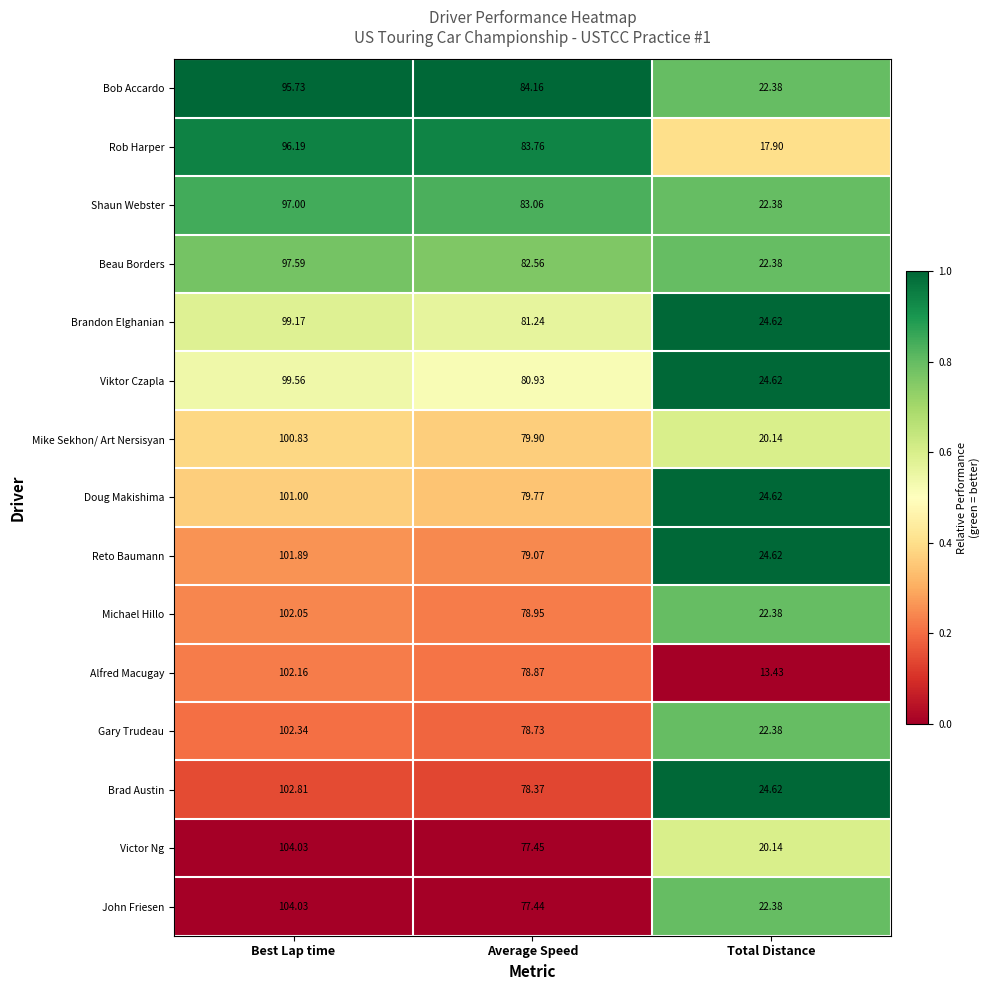

List the labels in order of Alfred Macugay value, smallest first.

Total Distance, Average Speed, Best Lap time